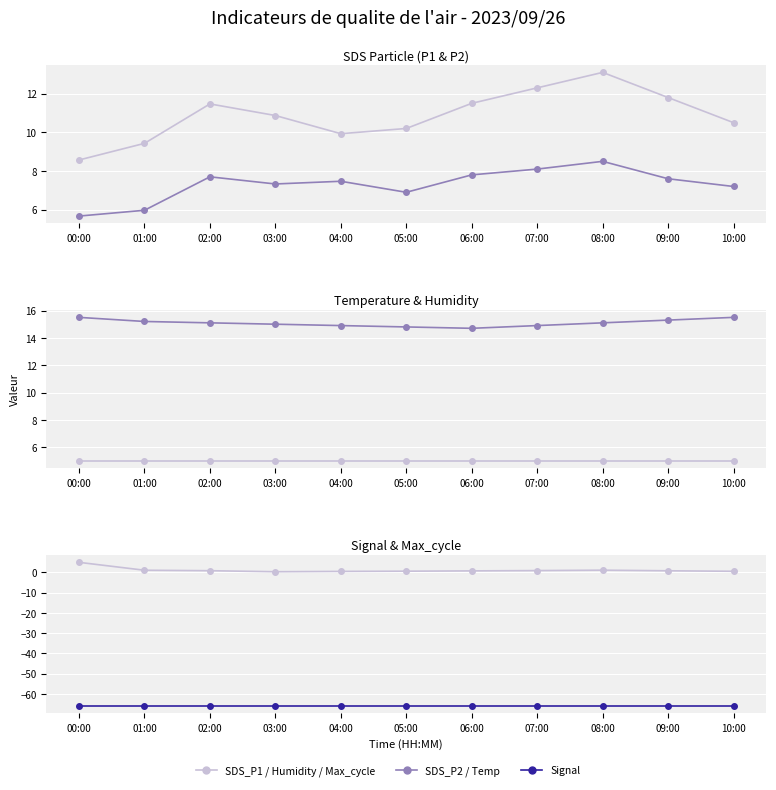

The value of SDS_P1 at 00:00 is 5.8. True or false?

False